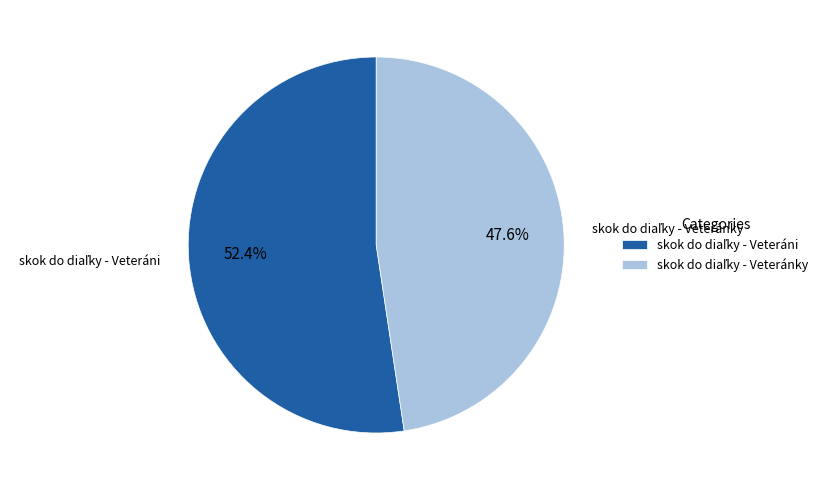

Is there any slice that represents more than half of the pie?

Yes